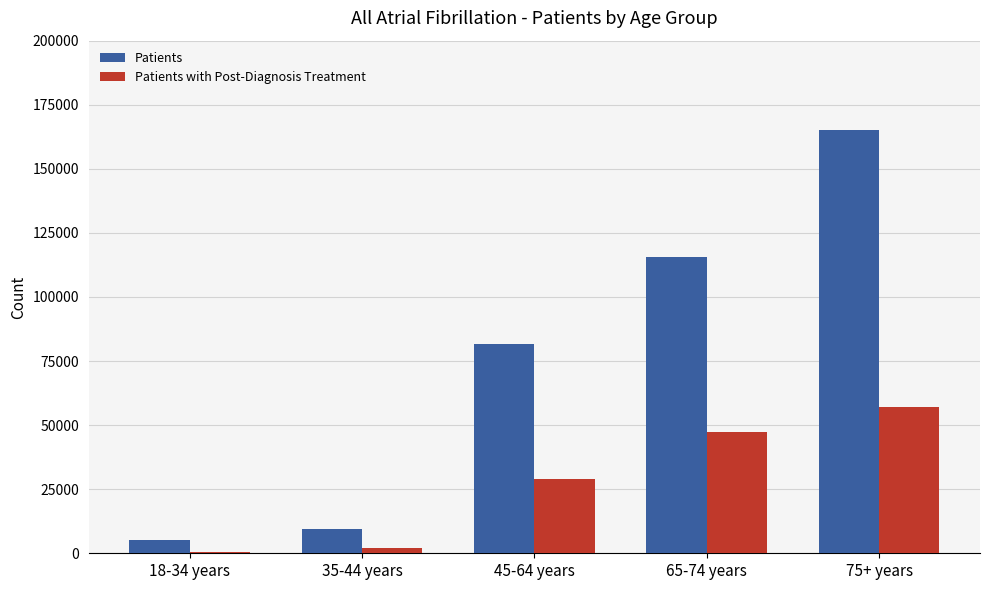

The value of Patients with Post-Diagnosis Treatment at 65-74 years is 10839. True or false?

False